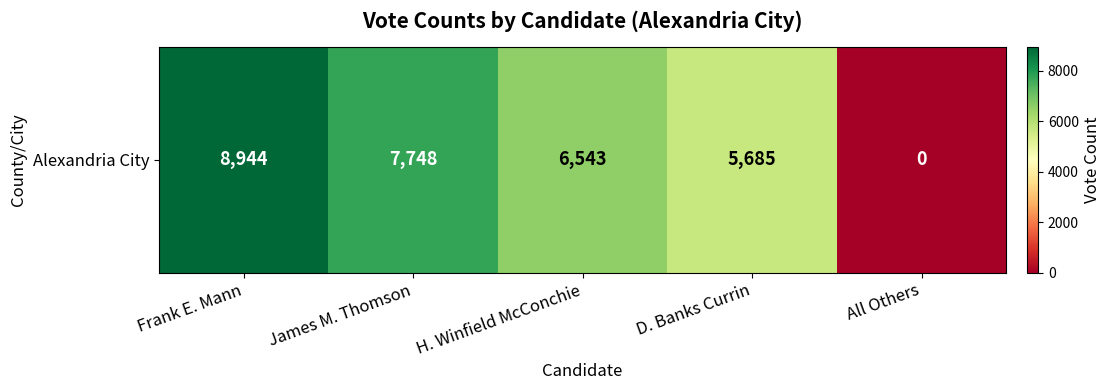

What is the difference between the values at D. Banks Currin and H. Winfield McConchie?

858